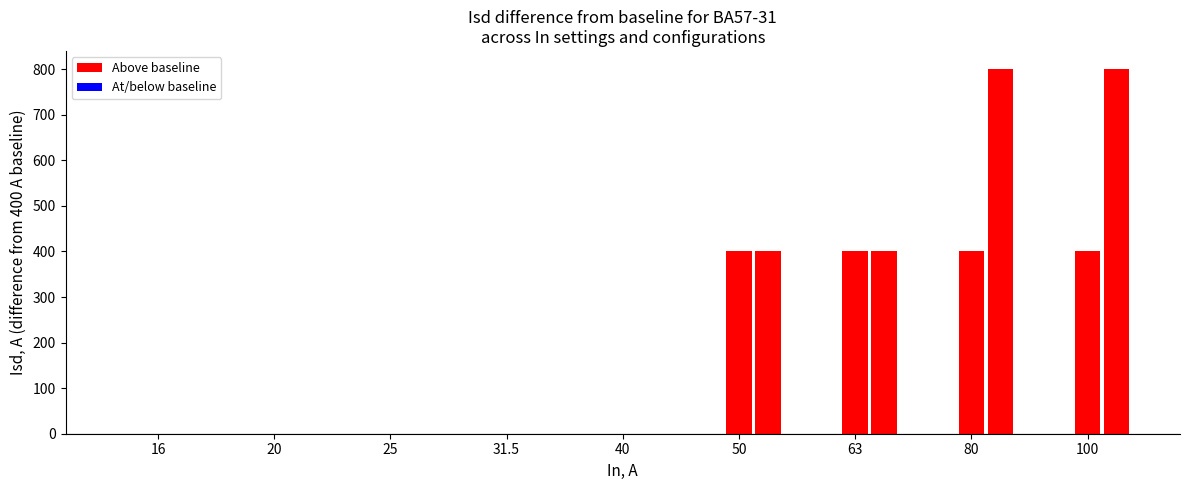

At which label does Isd_mixed reach its minimum?

16